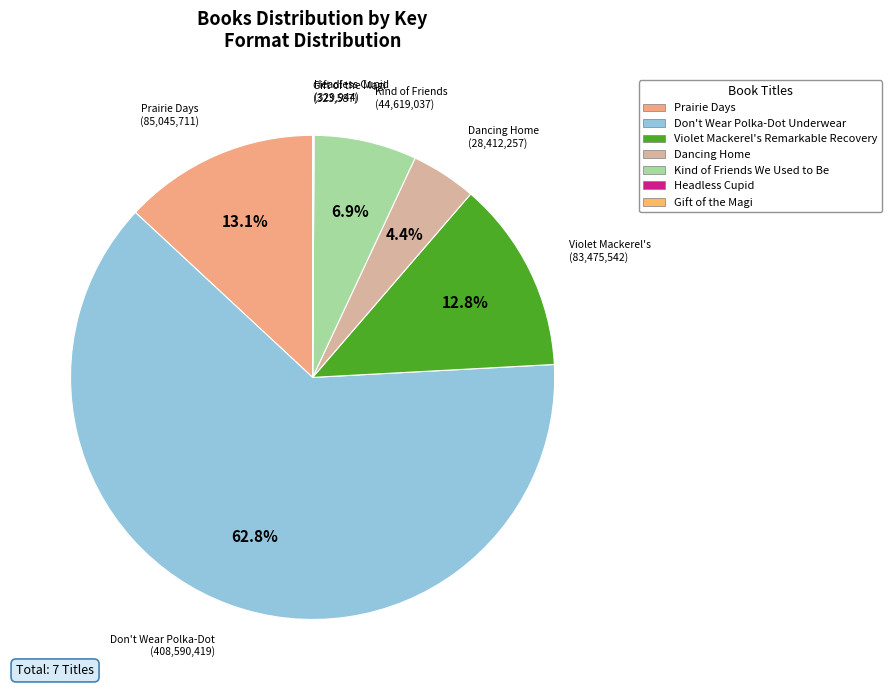

What is the majority slice?

Don't Wear Polka-Dot